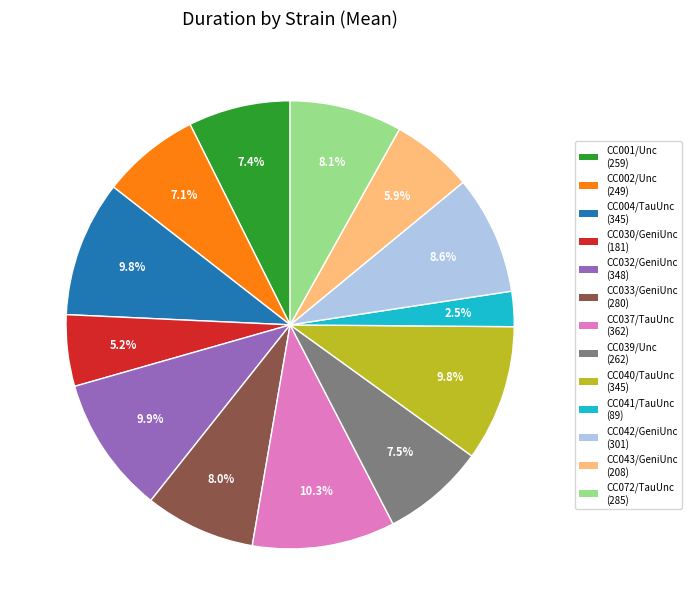

To the nearest percent, what is the difference between the largest and smallest slice percentages?

8%